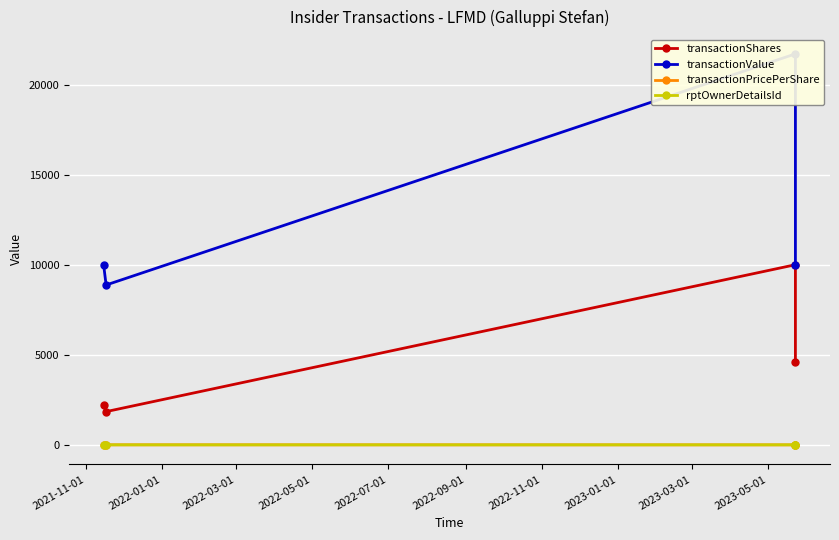

At which label does rptOwnerDetailsId reach its minimum?

2021-11-01